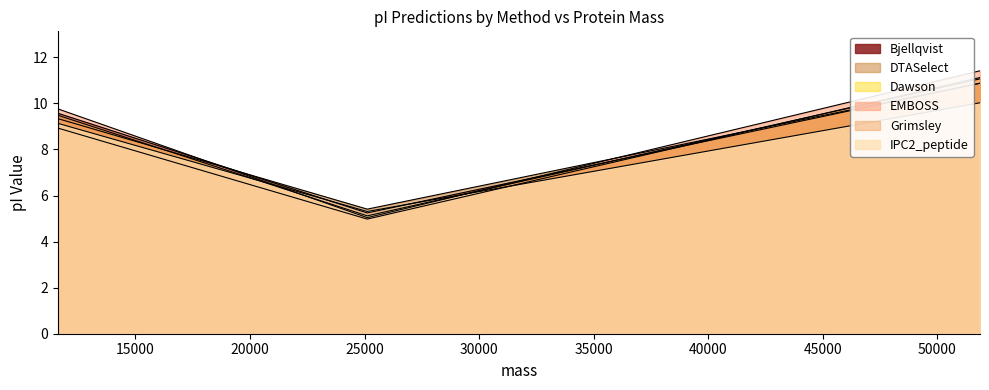

Is the value of DTASelect at 25118.482639999973 greater than the value of EMBOSS at 25118.482639999973?

Yes